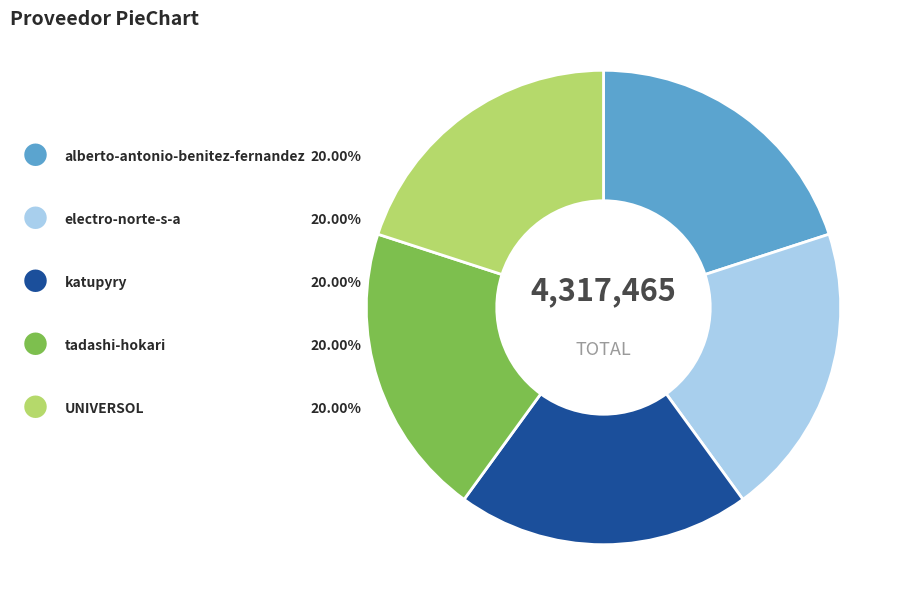

Is there a majority slice in this chart?

No